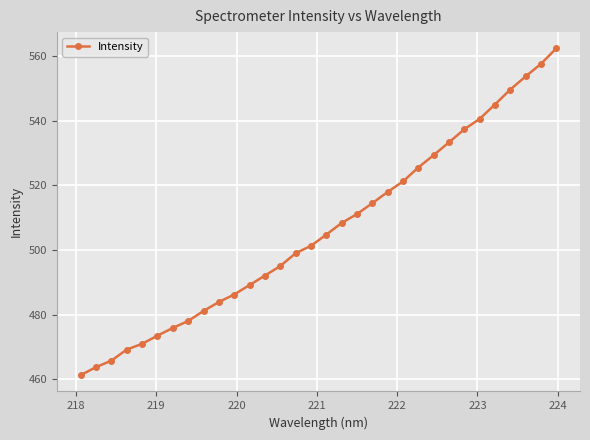

What is the maximum value shown in the chart?

562.3